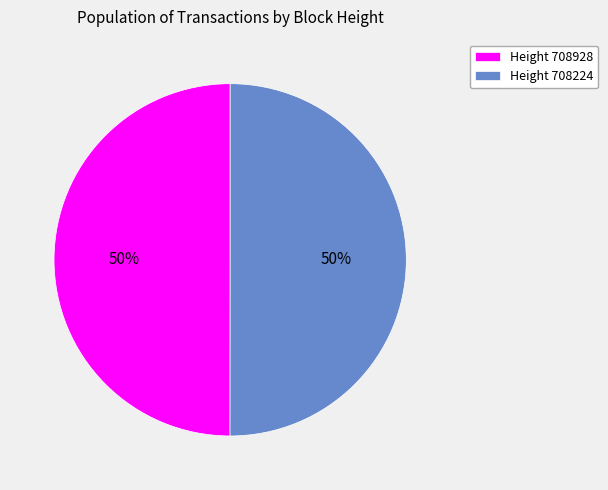

What is the ratio of the value at Height 708928 to the value at Height 708224?

1.0